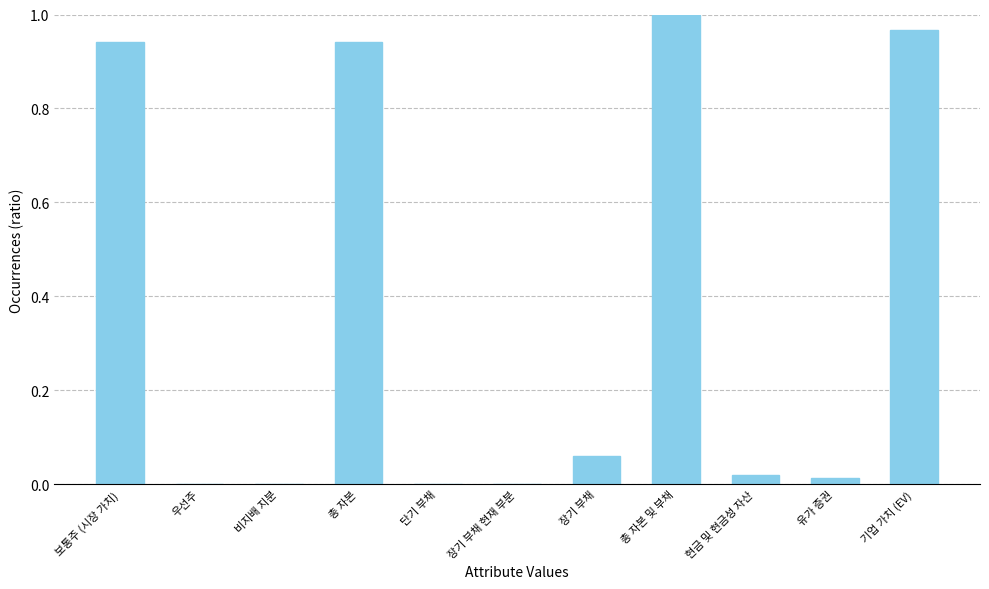

What is the sum of all values?

3.9